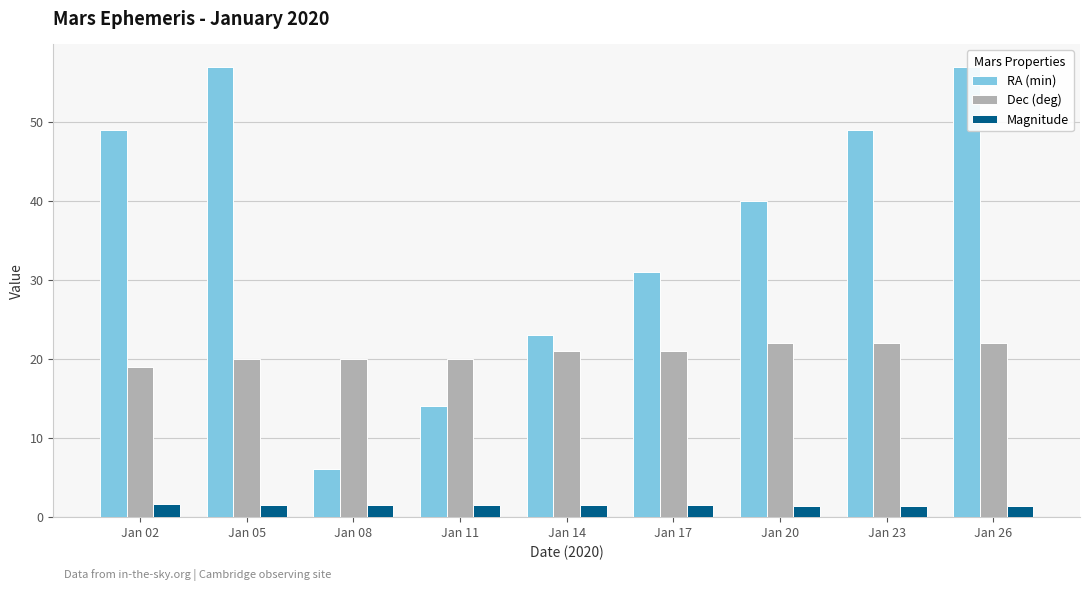

Read the RA (min) value at Jan 08.

6.0